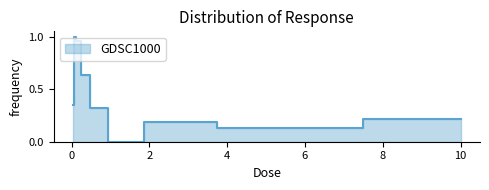

What is the sum of all values?

3.8